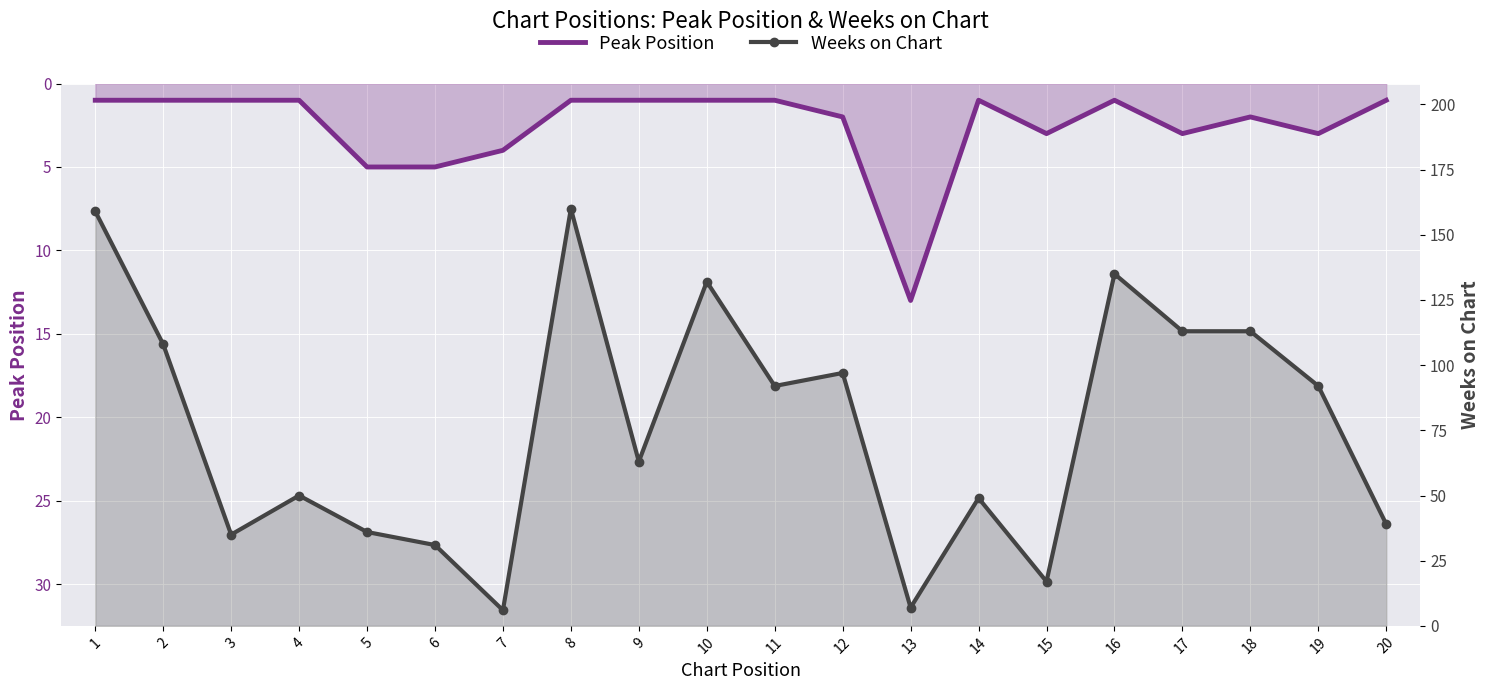

Reading left to right, what are all the values shown in this chart?

Peak Position: 1	1	1	1	5	5	4	1	1	1	1	2	13	1	3	1	3	2	3	1
Weeks on Chart: 159	108	35	50	36	31	6	160	63	132	92	97	7	49	17	135	113	113	92	39